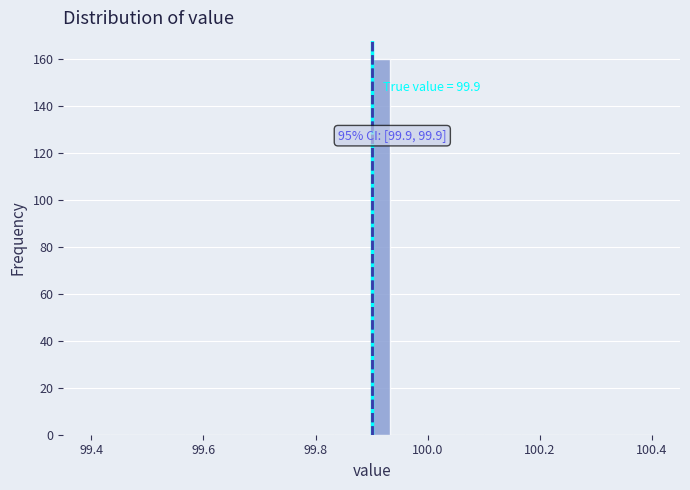

Around what value on the x-axis is the tallest bar? Give the approximate position of its centre, as read against the axis.

99.92